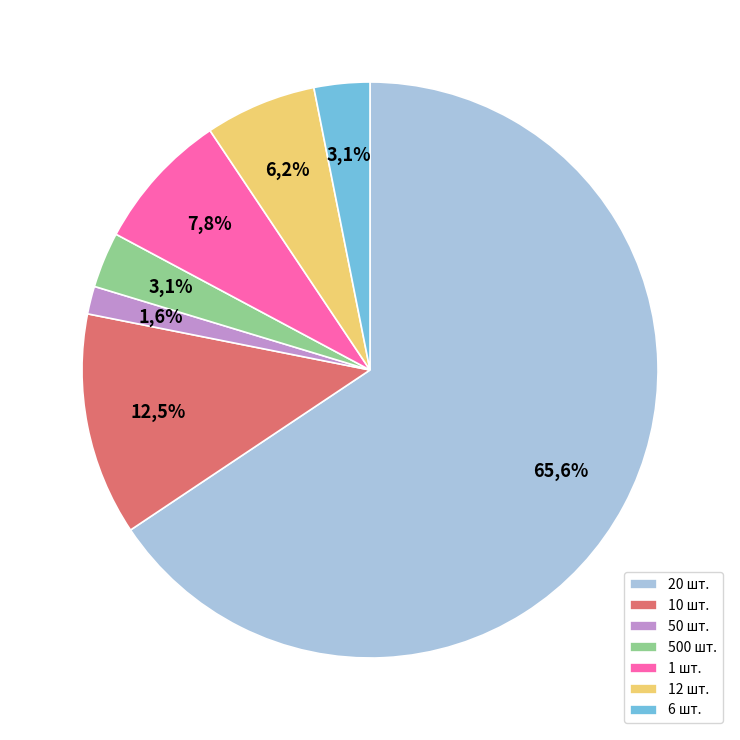

How many segments does this pie chart have?

7